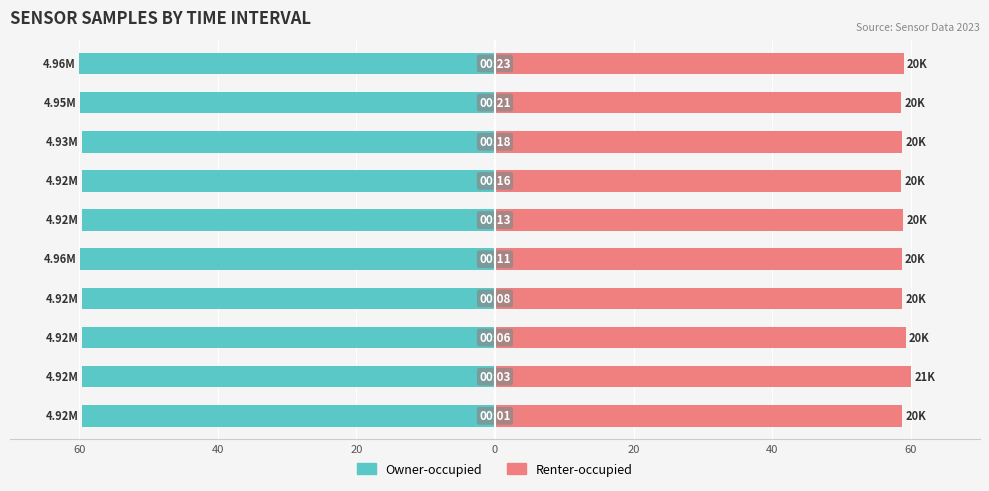

What is the difference between the maximum and minimum values in the Renter-occupied series?

1.3